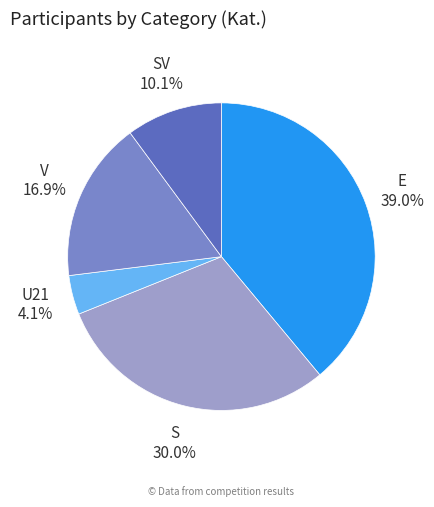

Is there any slice that represents more than half of the pie?

No